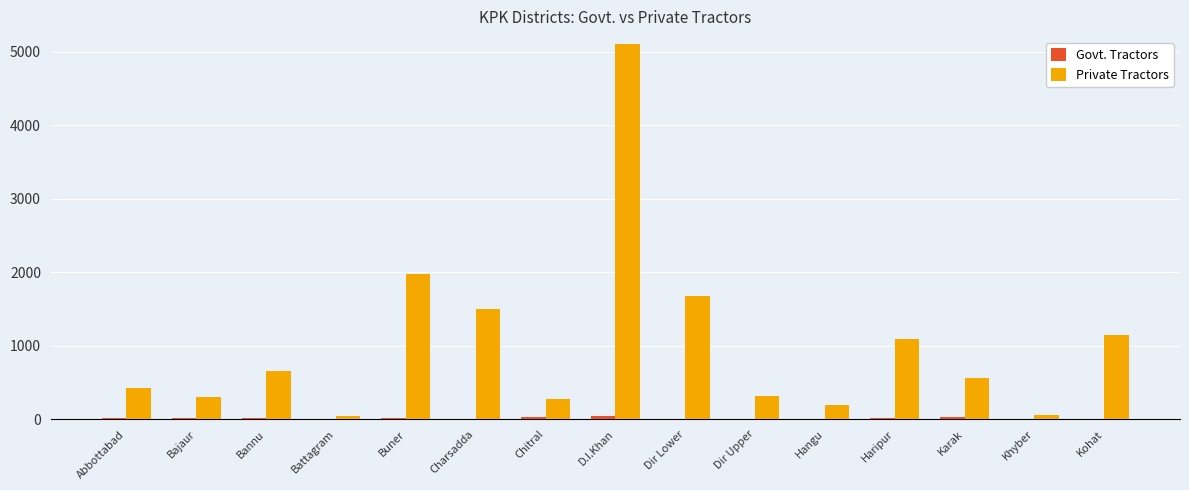

At which category does the chart reach its peak across all series?

D.I.Khan